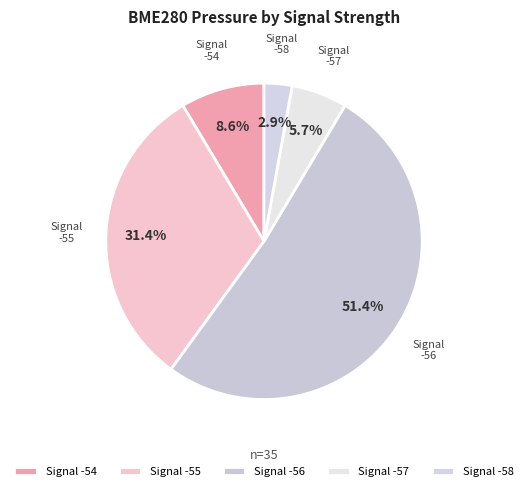

Count the number of slices in the pie.

5